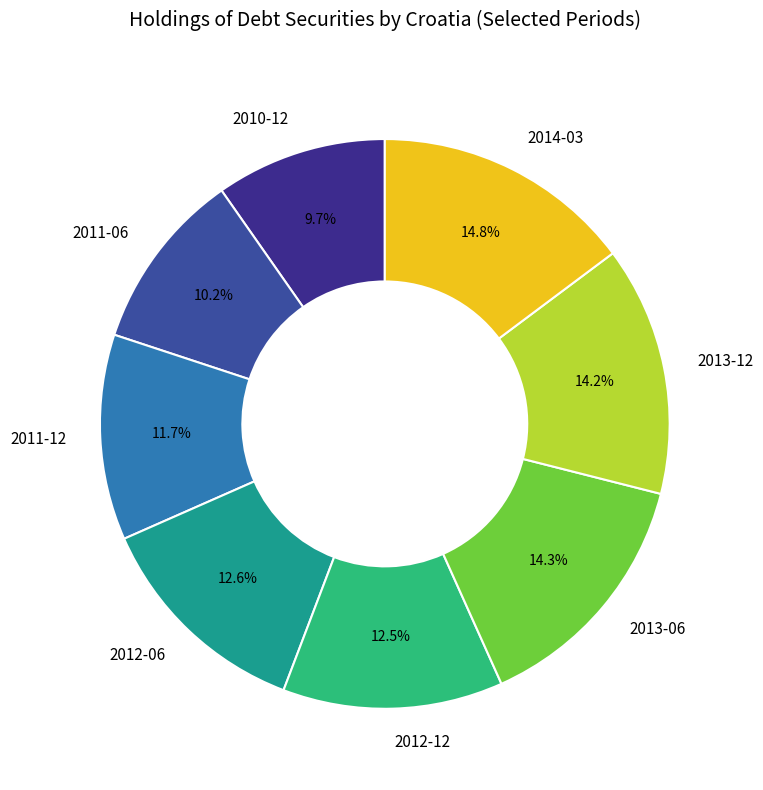

To the nearest percent, what is the difference between the 2012-06 and 2011-06 slice percentages?

2%